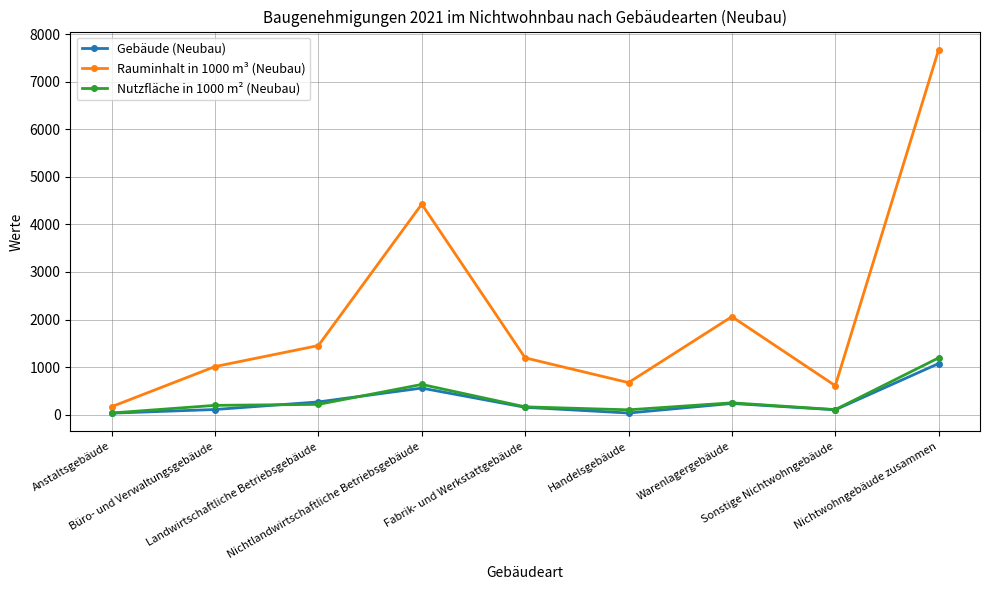

Which series has the widest spread of values?

Rauminhalt in 1000 m³ (Neubau)